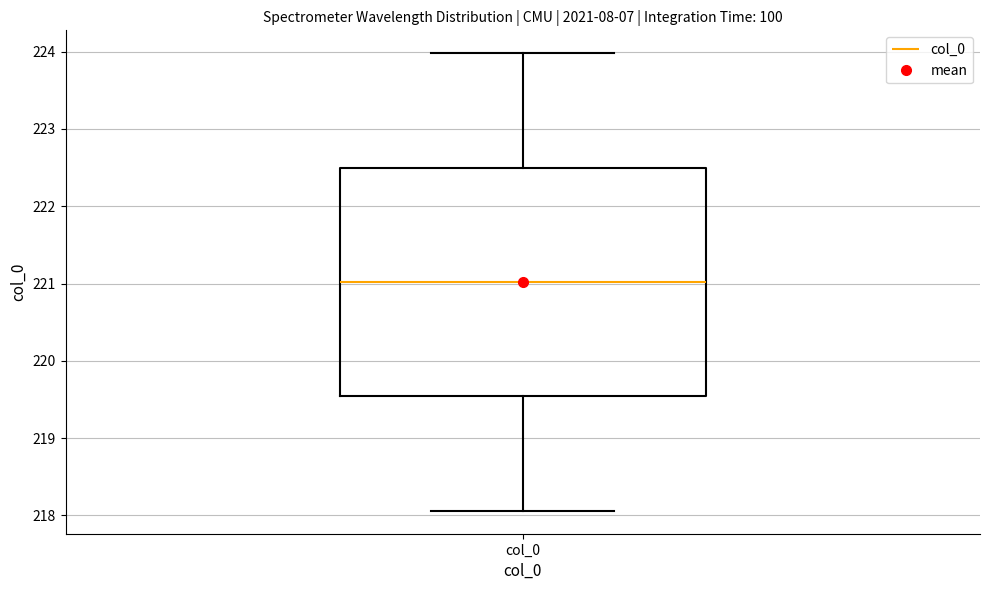

Where does the lower whisker of the box for col_0 end on the y-axis? The values are not printed on the chart, so give them approximately, as read against the axis.

218.1